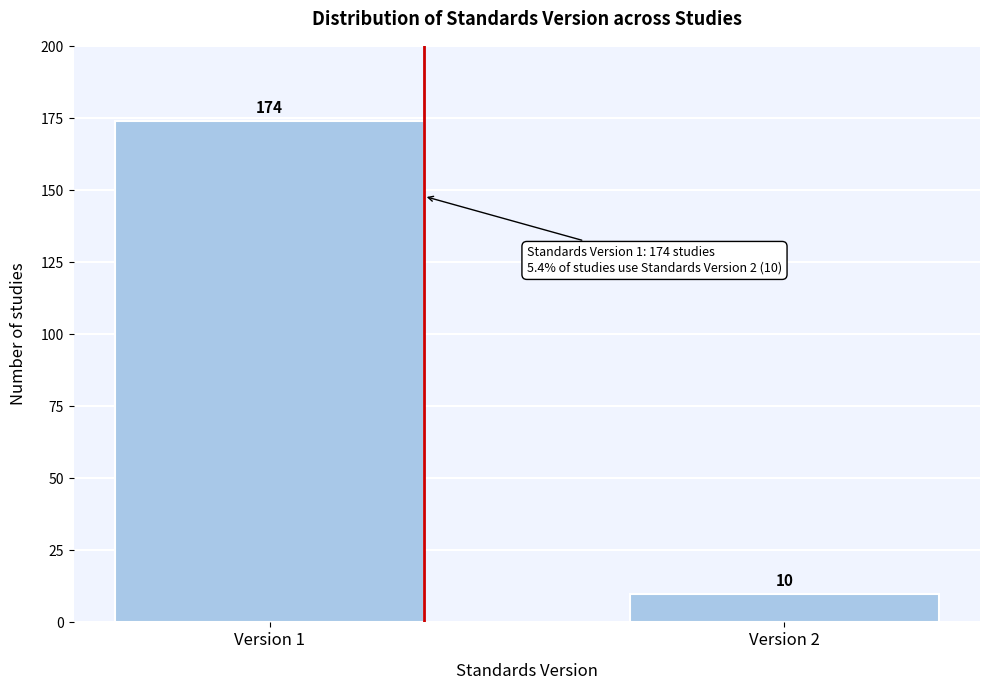

Reading left to right, list all the values displayed in this chart.

174	10